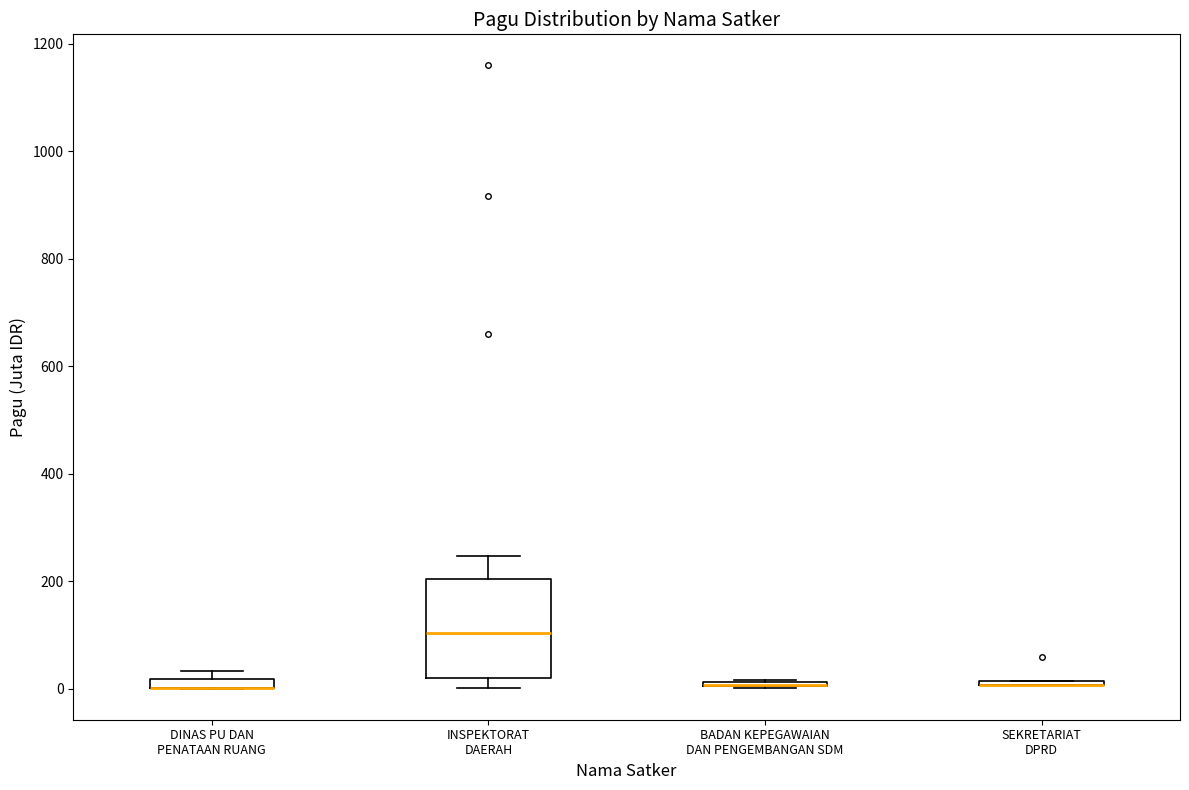

Where is the lower edge of the box for DINAS PU DAN PENATAAN RUANG on the y-axis? The values are not printed on the chart, so give them approximately, as read against the axis.

0